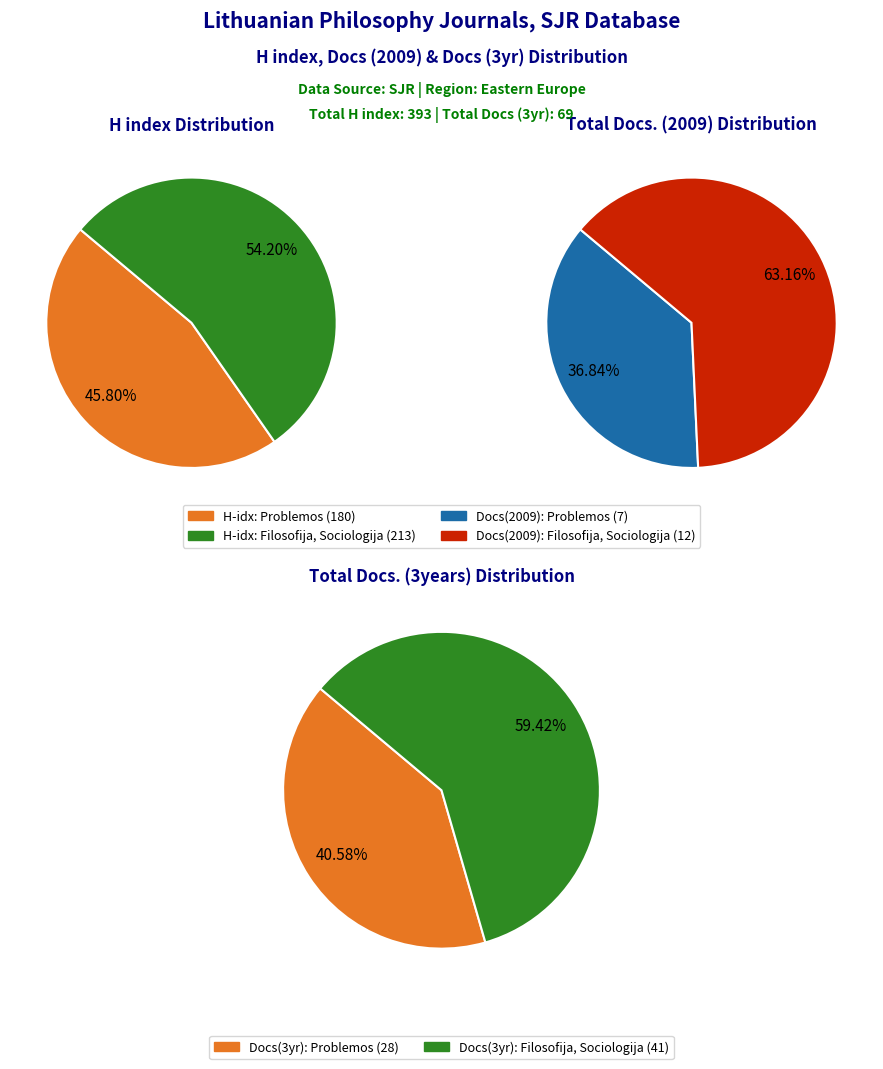

To the nearest percent, what portion does Problemos represent?

37%